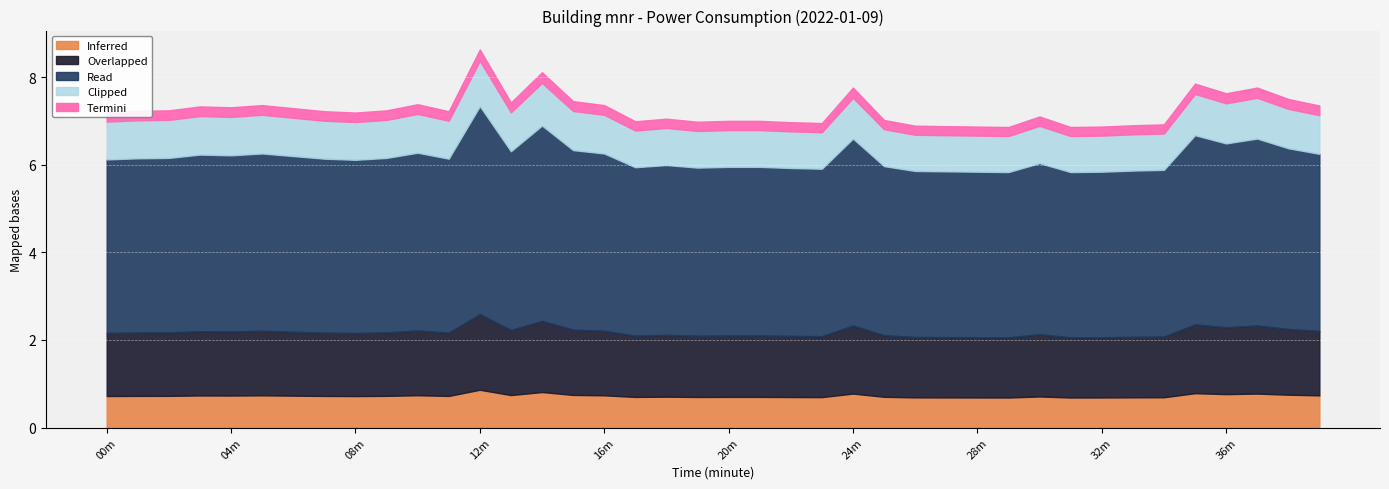

At which category does the chart reach its minimum across all series?

19:00